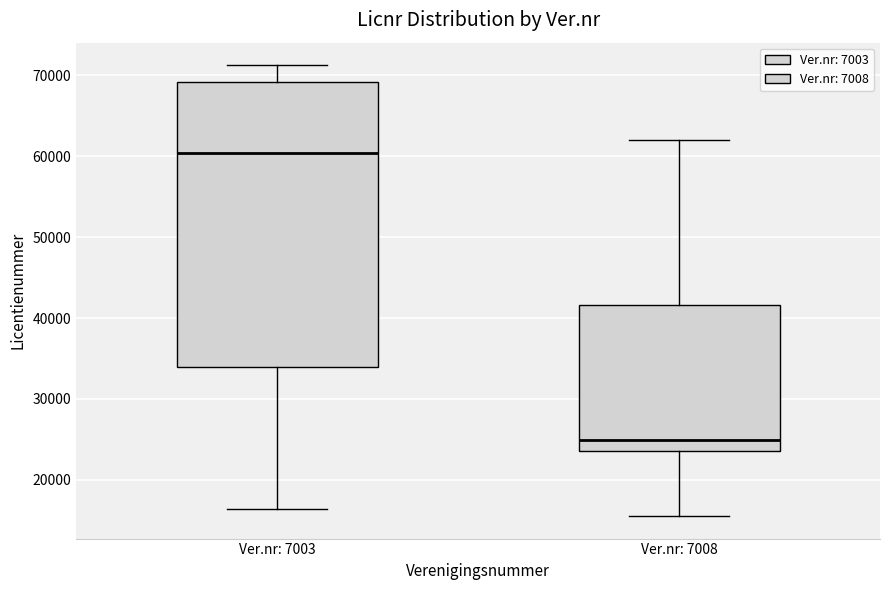

Reading left to right, read every box against the y-axis: the position of its median line, the range the box covers, and the ends of its whiskers. The values are not printed on the chart, so give them approximately, as read against the axis.

Ver.nr: 7003: median 60000, box 34000 to 69000, whiskers 16000 to 71000
Ver.nr: 7008: median 25000, box 24000 to 42000, whiskers 16000 to 62000